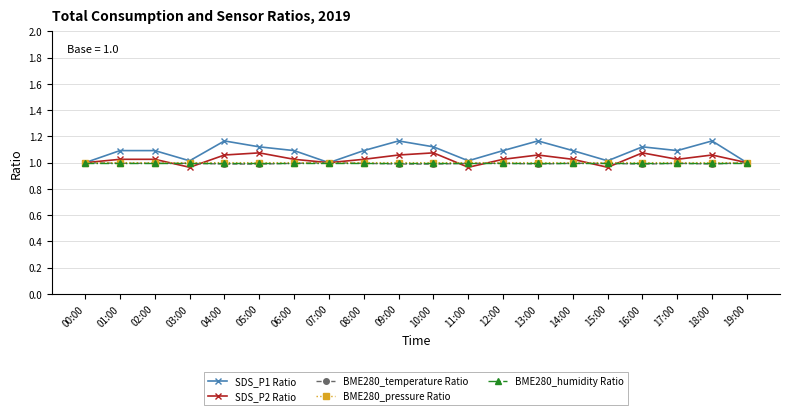

What is the total value across all series at 18:00?

5.2